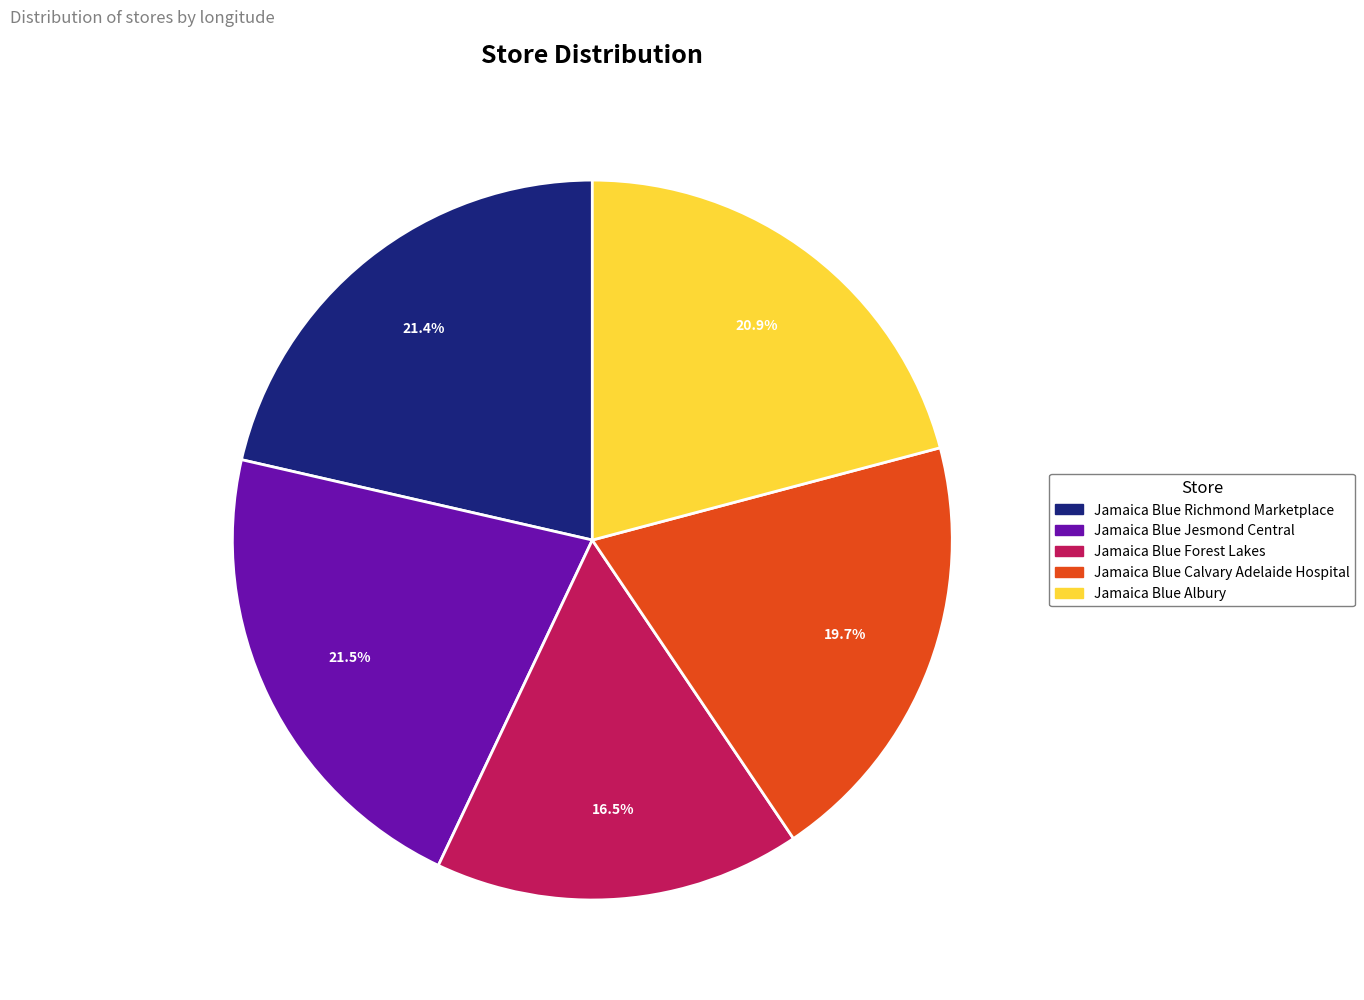

What is the smallest slice in the pie chart?

Jamaica Blue Forest Lakes